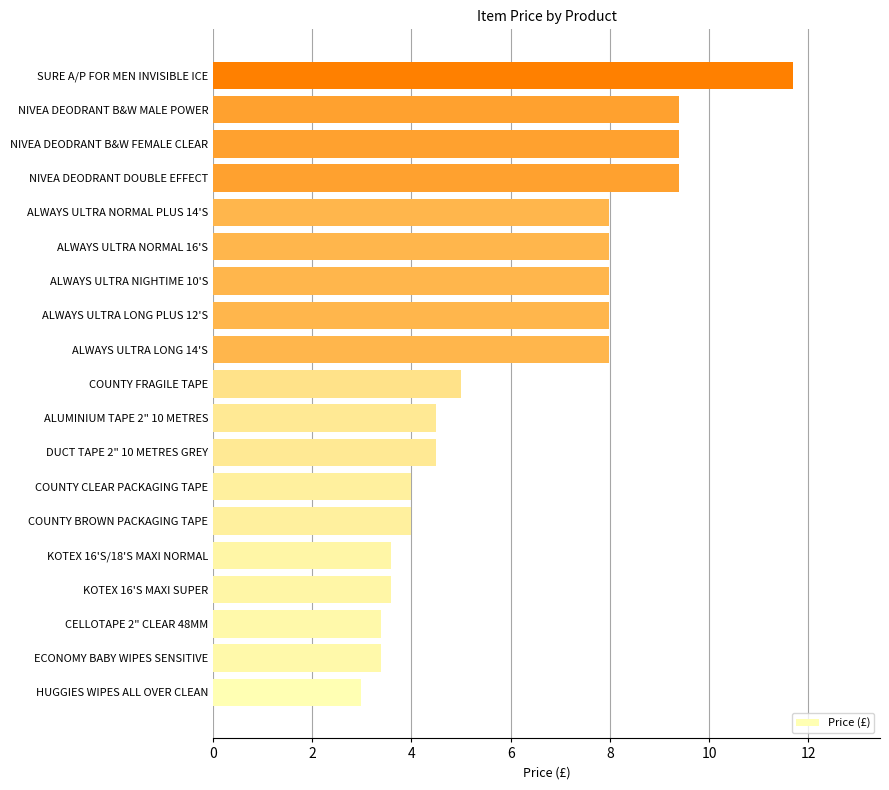

What is the ratio of the value at NIVEA DEODRANT B&W FEMALE CLEAR to the value at CELLOTAPE 2" CLEAR 48MM?

2.8